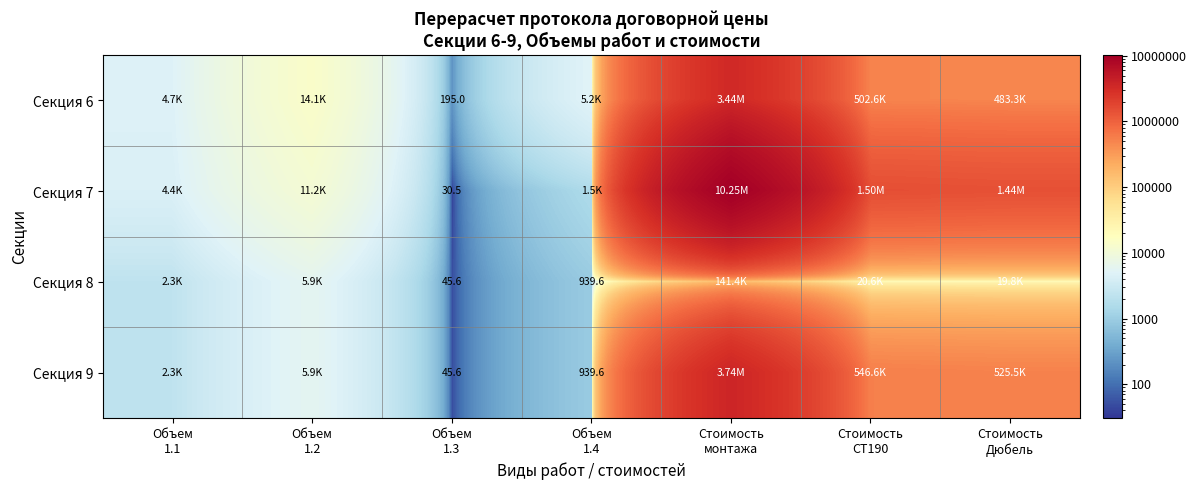

At which category is the sum across all series the highest?

Стоимость
монтажа